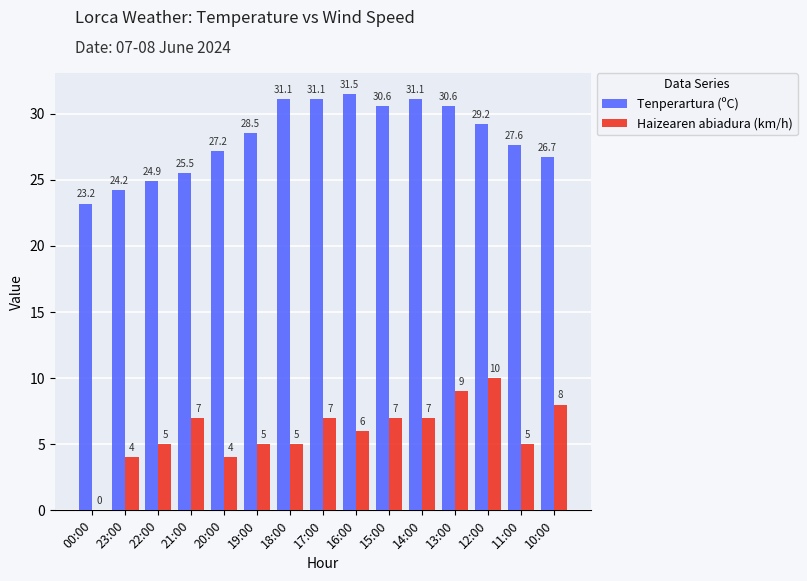

Are the bars grouped side by side (vs. stacked)?

Yes